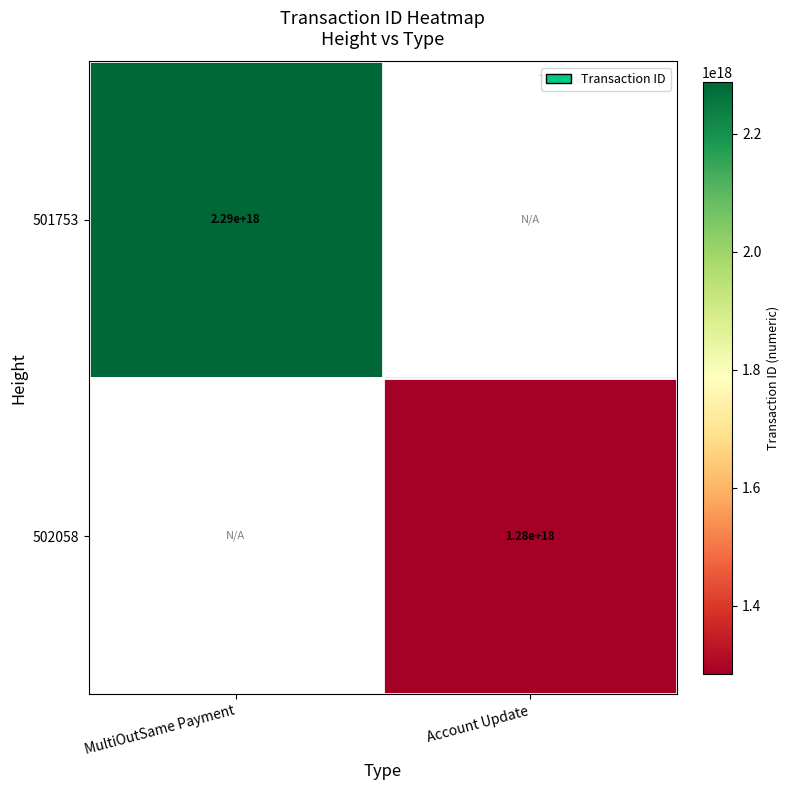

Count the number of data series in this chart.

2